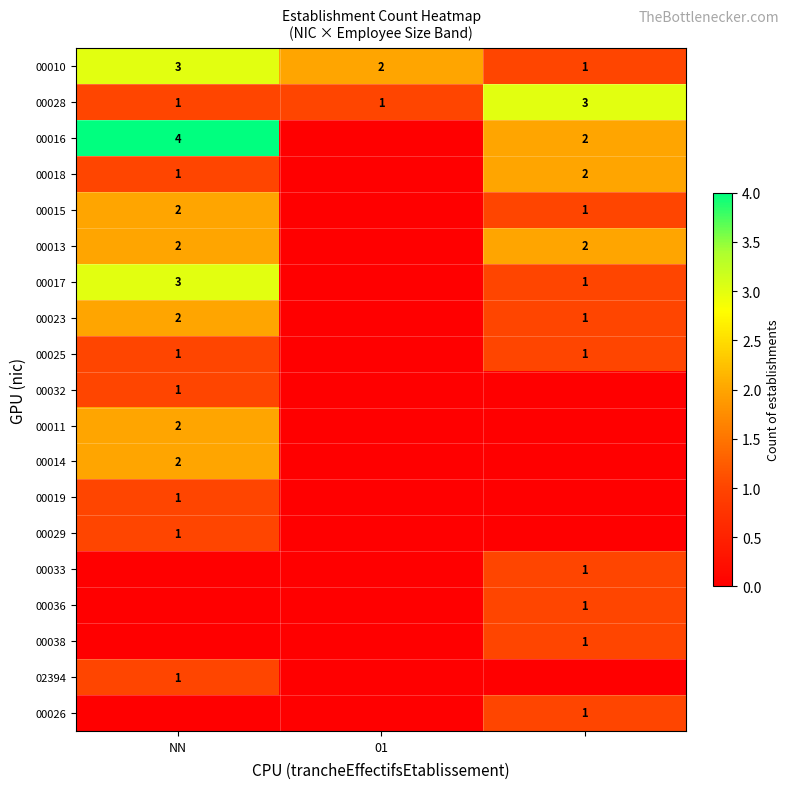

What is the greatest value displayed?

4